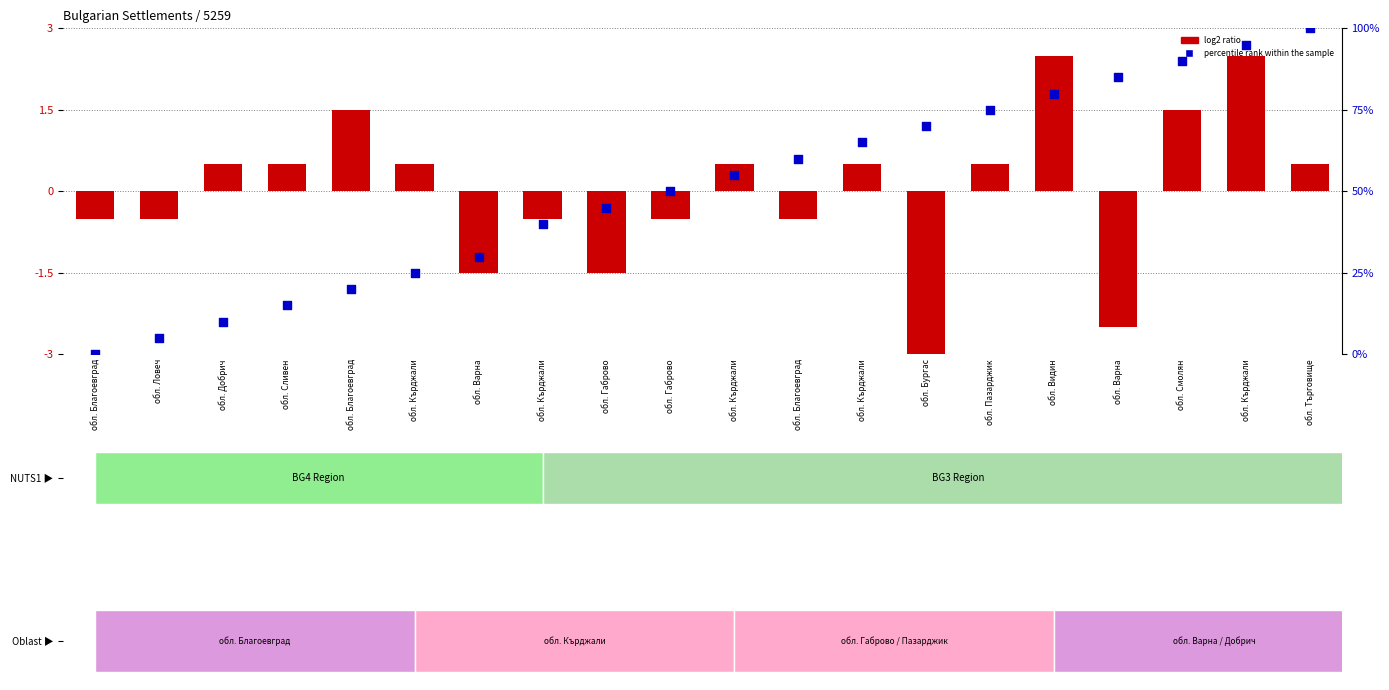

Which series reaches the minimum Y coordinate?

log2 ratio